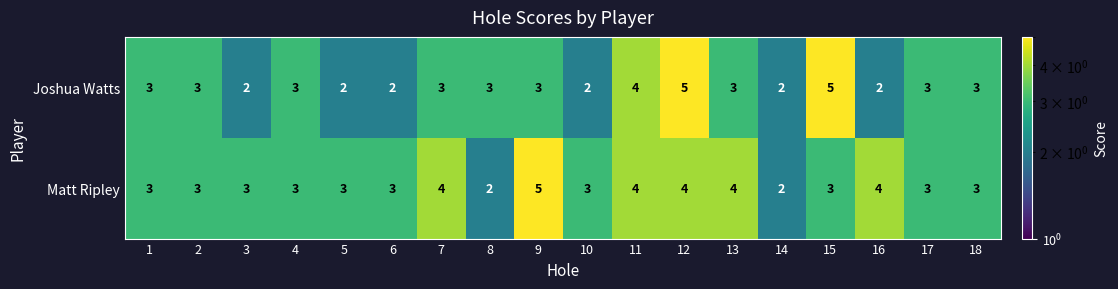

What is the greatest value displayed?

5